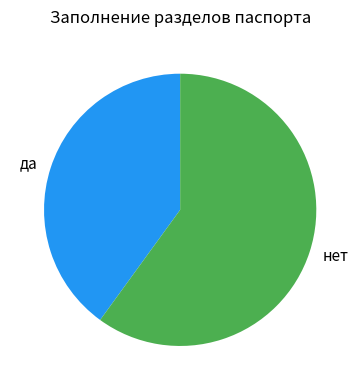

The да slice represents 40% of the pie. True or false?

True